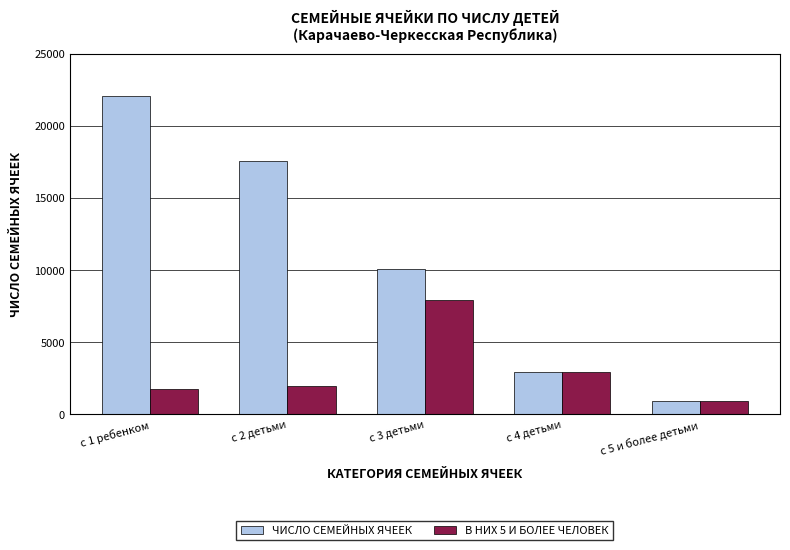

Read the ЧИСЛО СЕМЕЙНЫХ ЯЧЕЕК value at с 5 и более детьми.

938